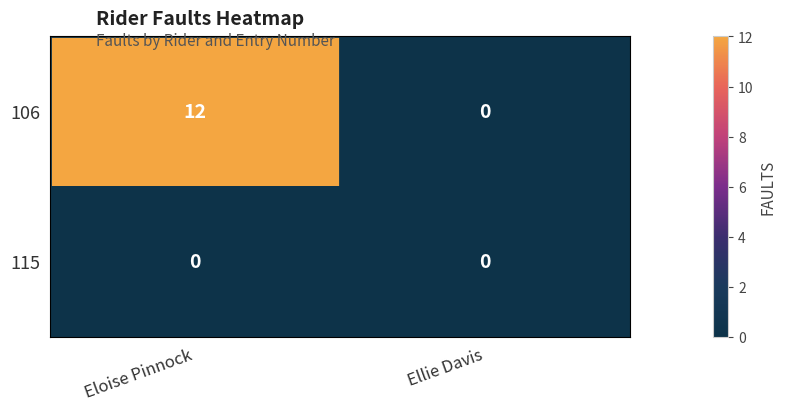

Rank the series by their maximum value, from highest to lowest.

106, 115